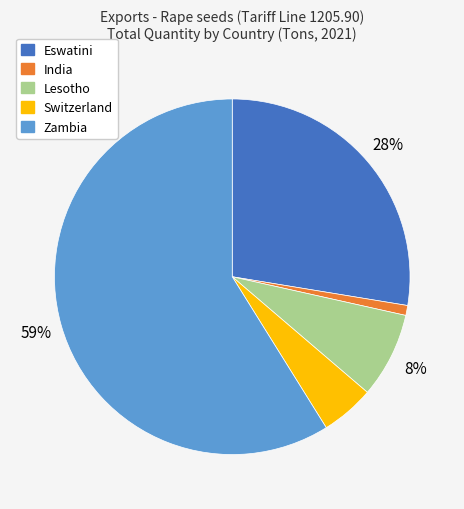

Is there any slice that represents more than half of the pie?

Yes